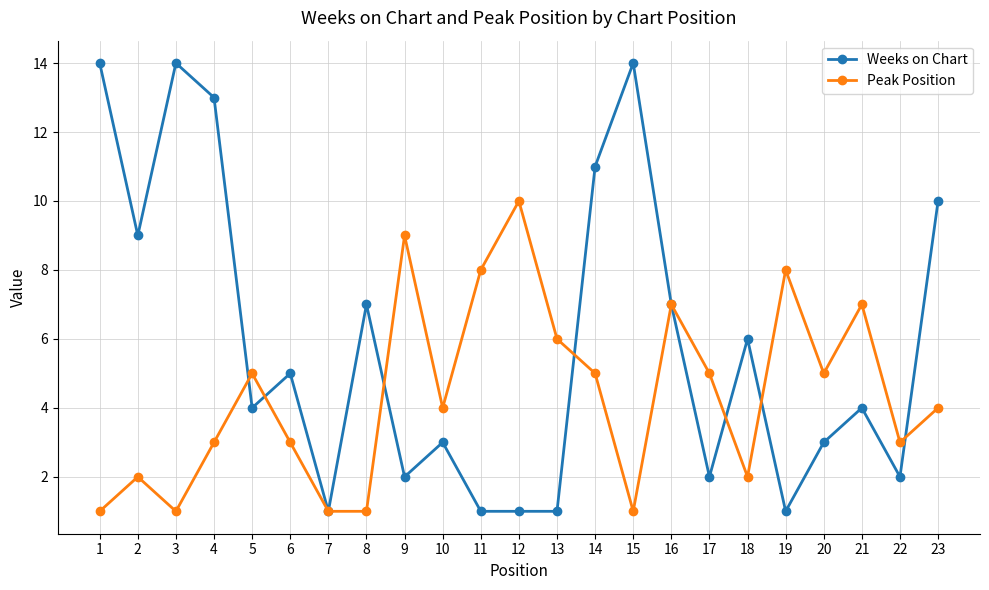

Count the Peak Position values in the range 2 to 7.

14